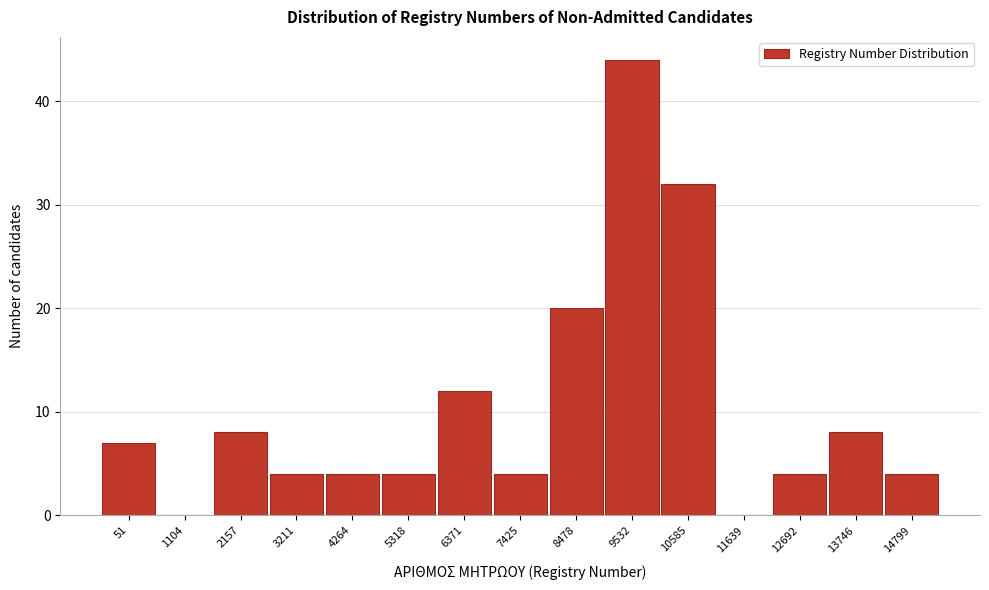

Reading right to left, list all the values displayed in this chart.

14799=4	13746=8	12692=4	11639=0	10585=32	9532=44	8478=20	7425=4	6371=12	5318=4	4264=4	3211=4	2157=8	1104=0	51=7